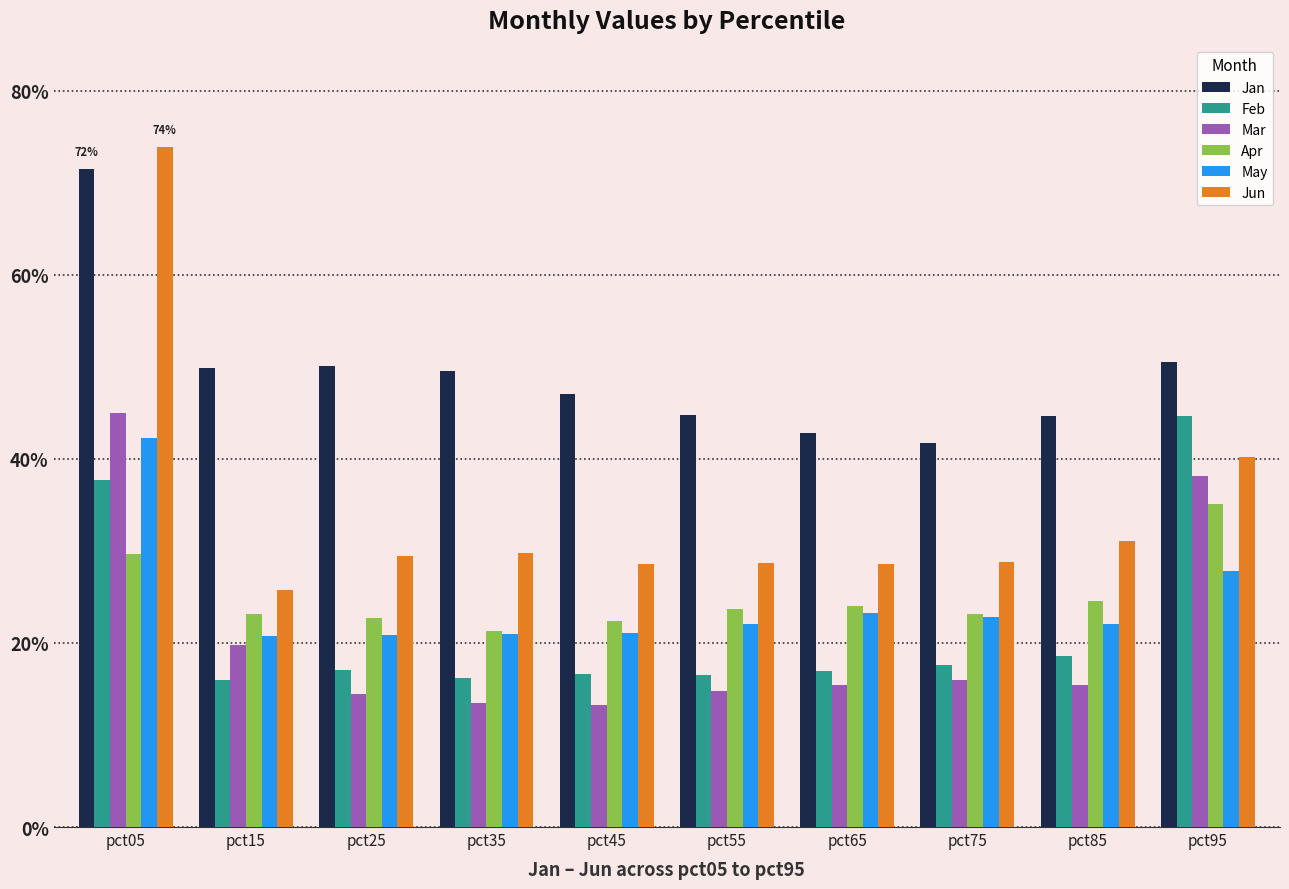

What are all the series names shown in the legend?

Jan, Feb, Mar, Apr, May, Jun